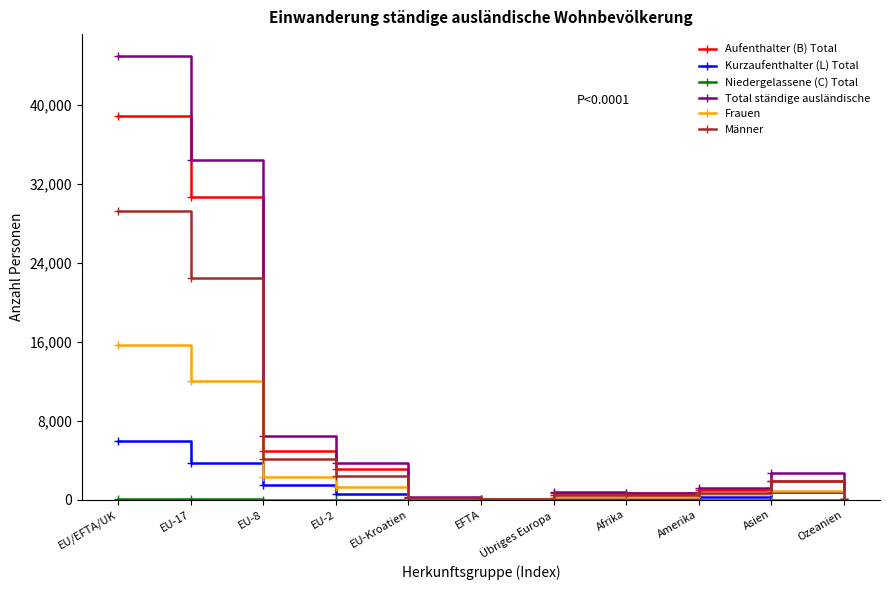

Where is Männer nearest to the value 14657?

EU-17